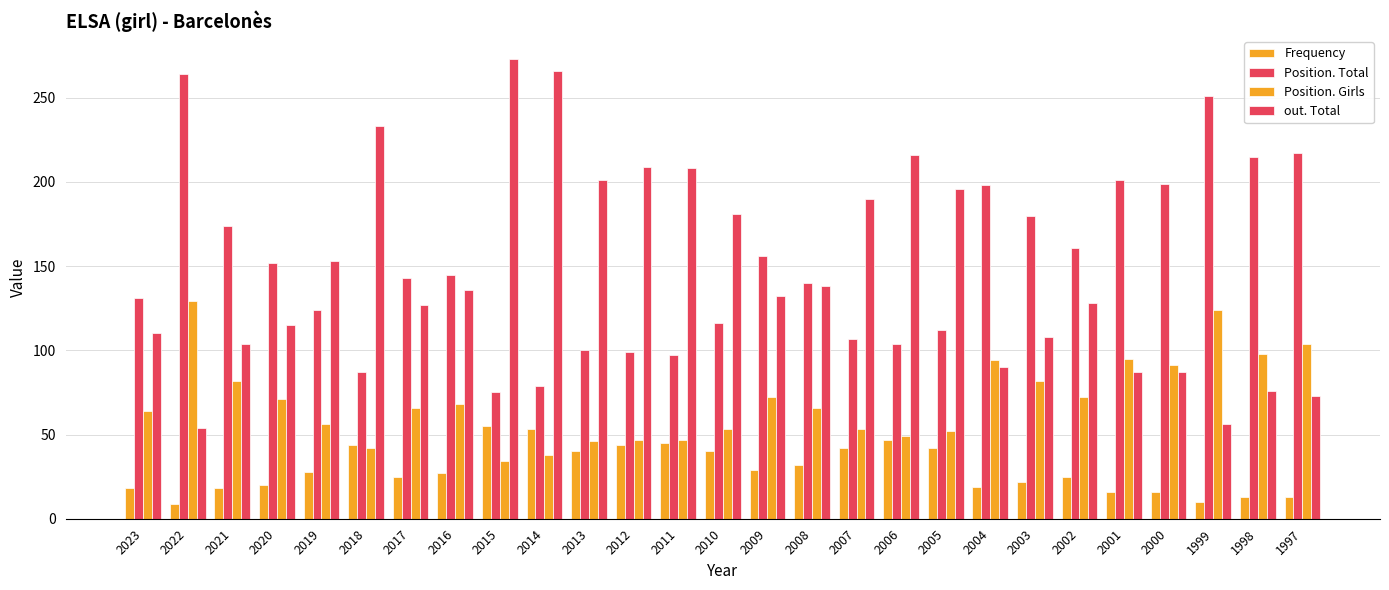

Are the bars horizontal?

No